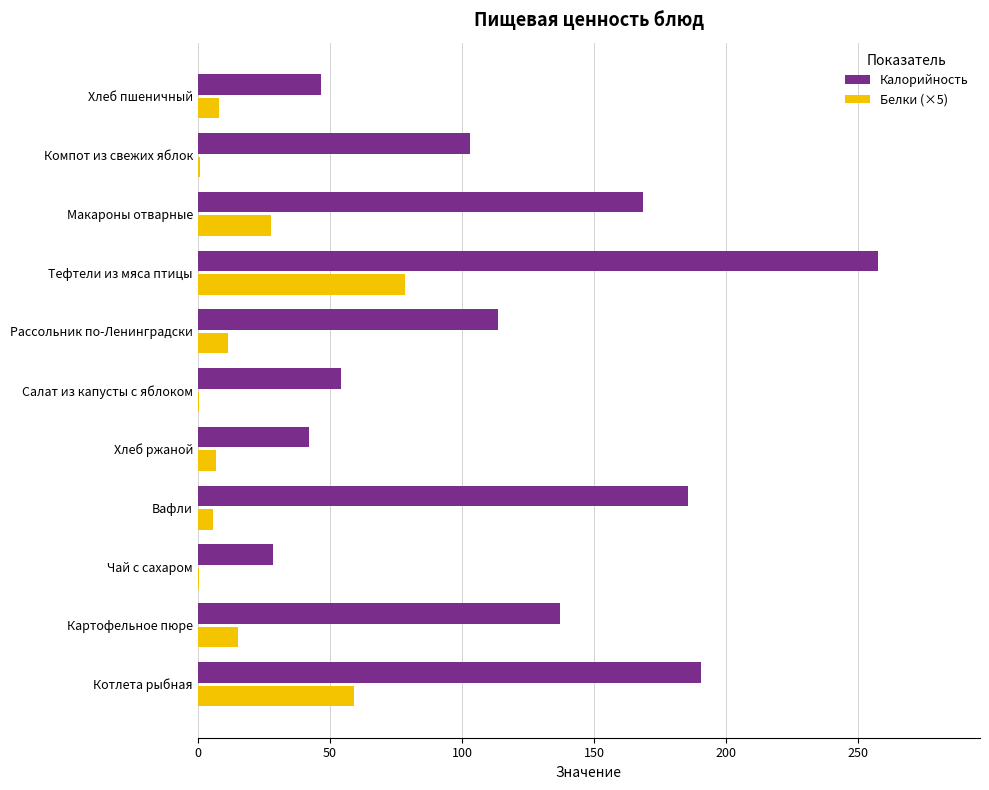

At which category does the chart reach its peak across all series?

Тефтели из мяса птицы